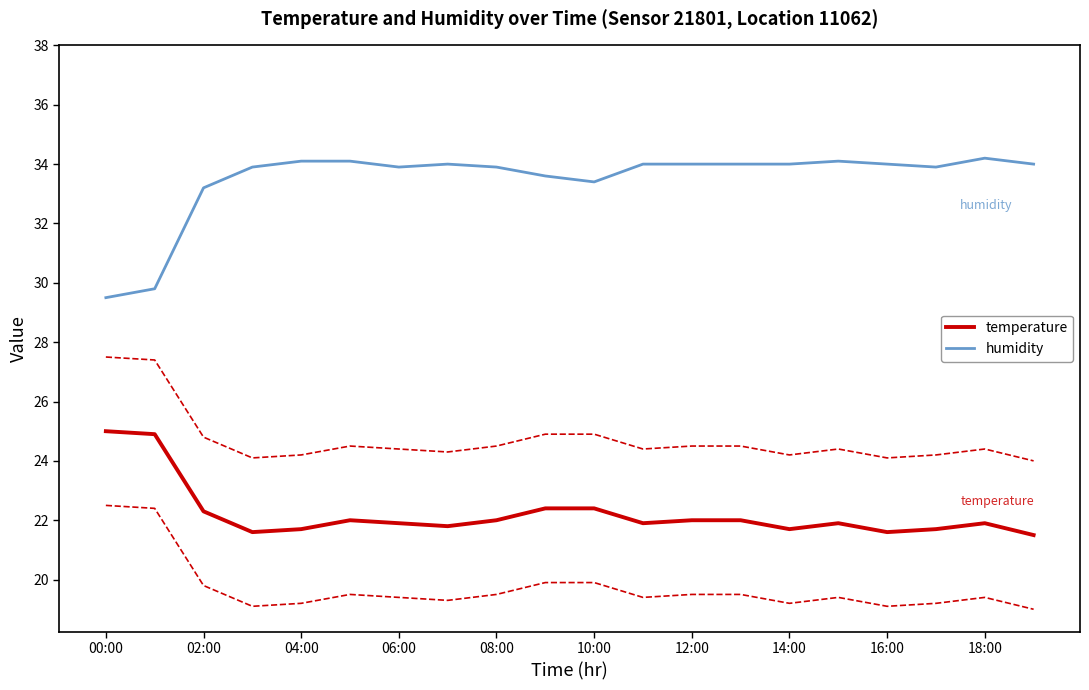

True or false: humidity and temperature cross at least once.

False